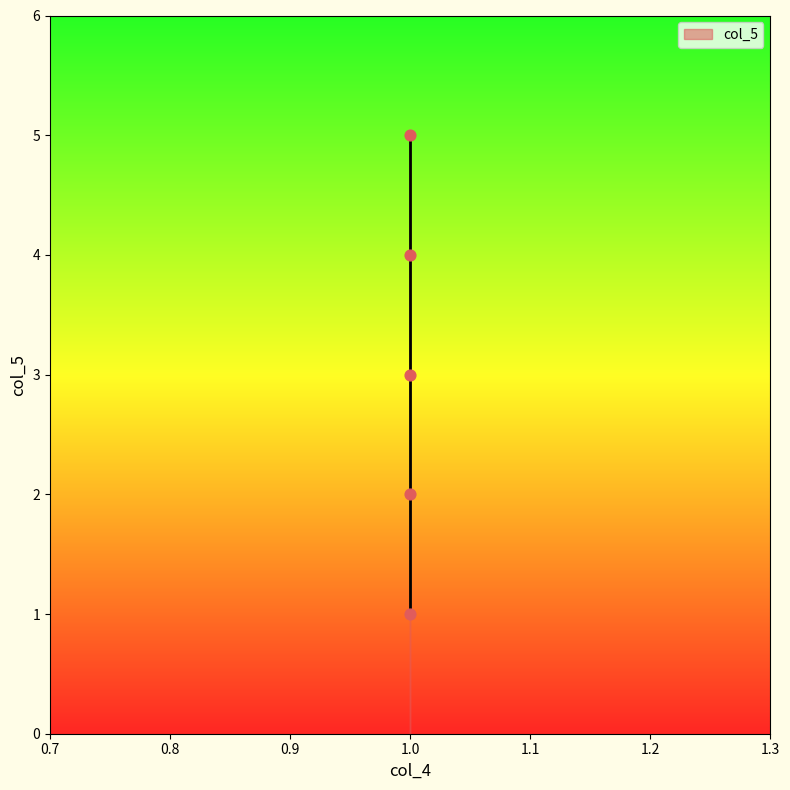

What is the average Y value?

3